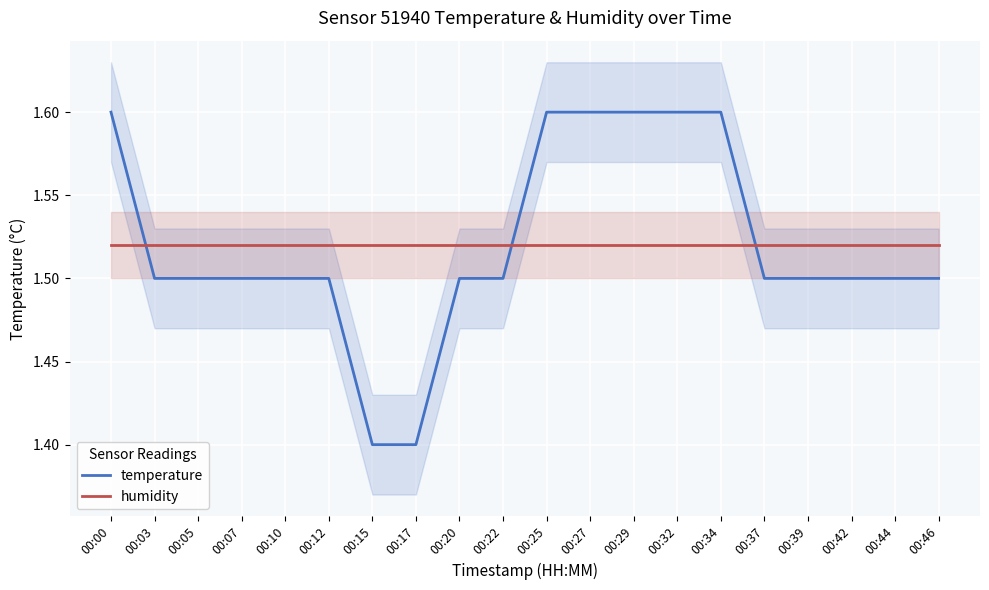

True or false: humidity has more than 0 points higher than both neighbors.

False